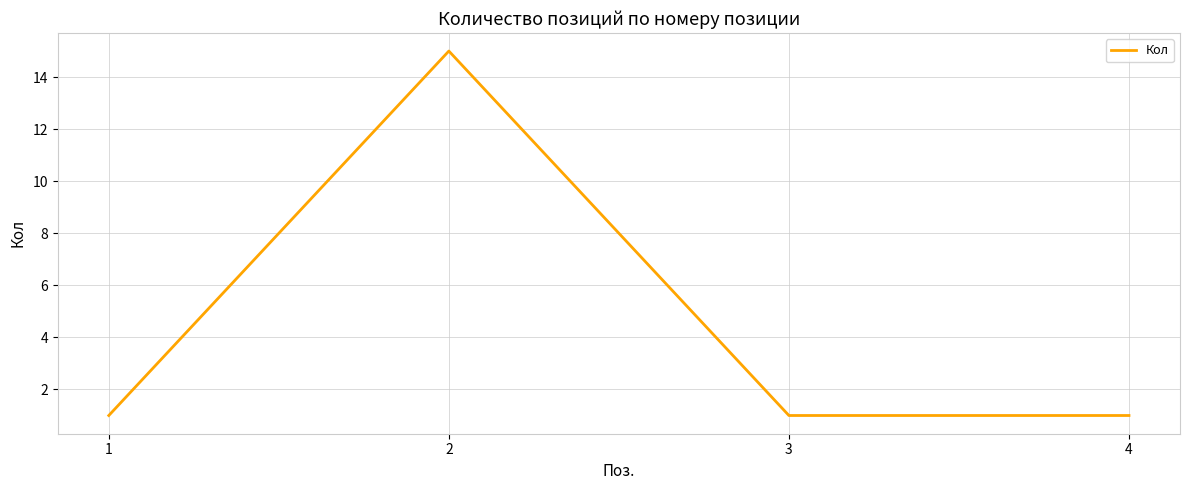

What is the sum of all values?

18